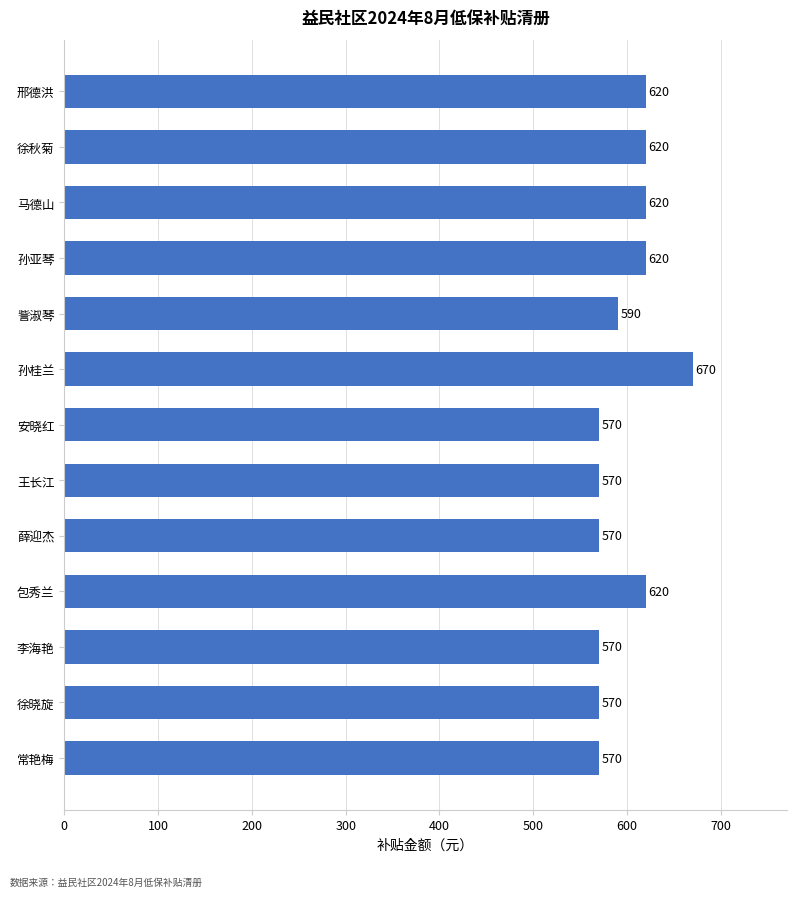

What is the sum of all values?

7780